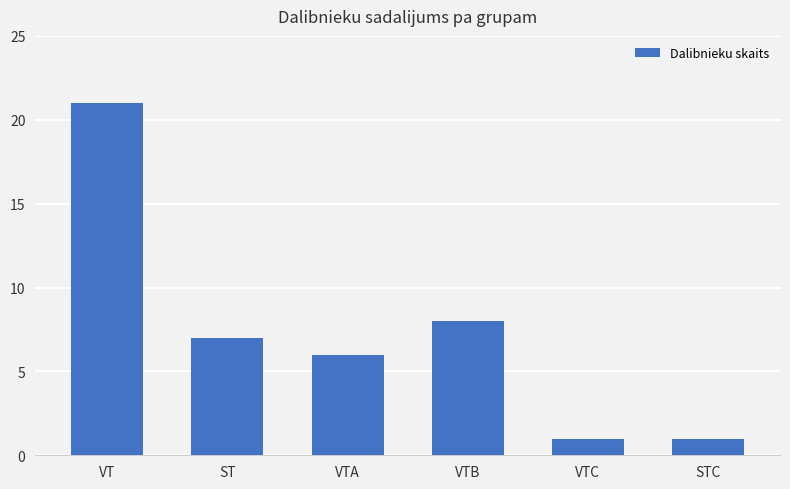

Where does the data first go above 7?

VT